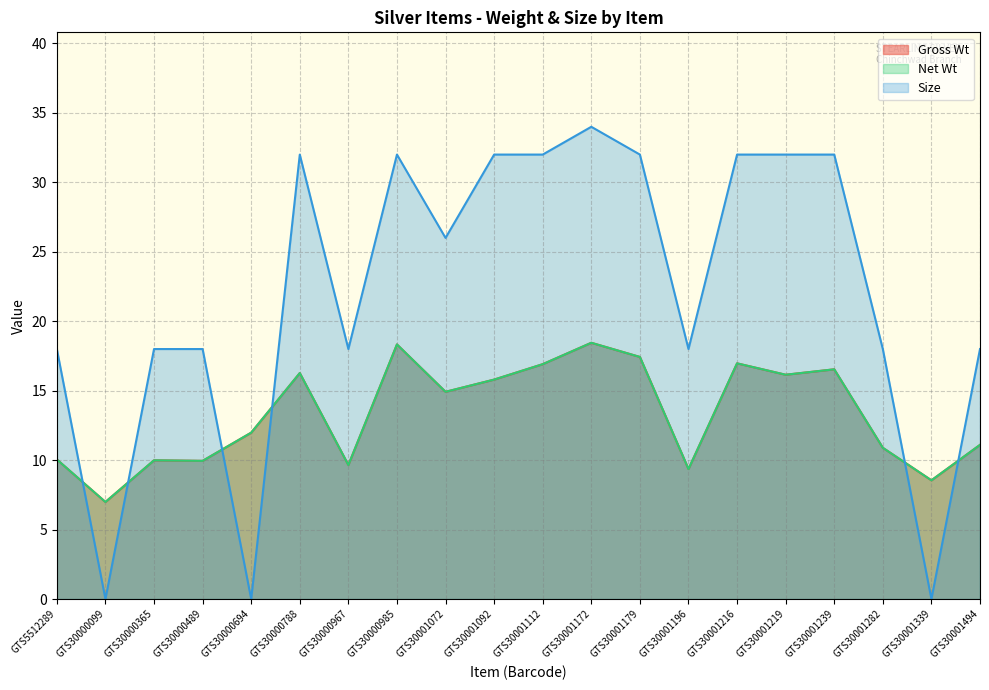

How many series are shown in this chart?

3